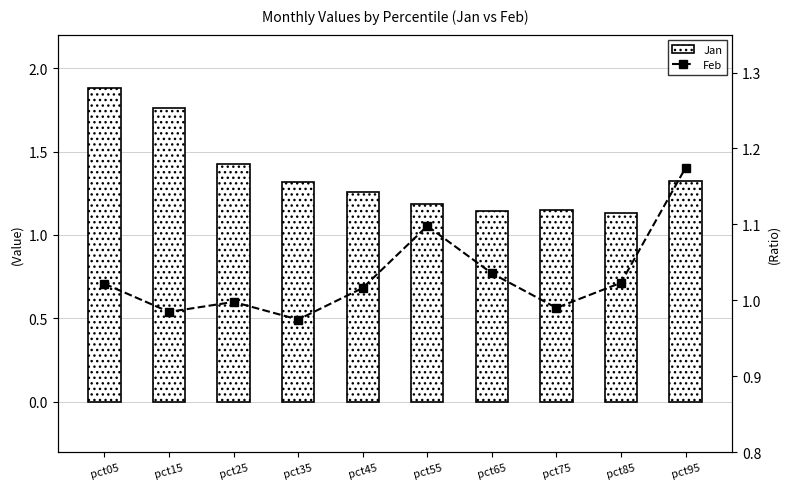

Which label corresponds to the smallest value in the chart?

pct35